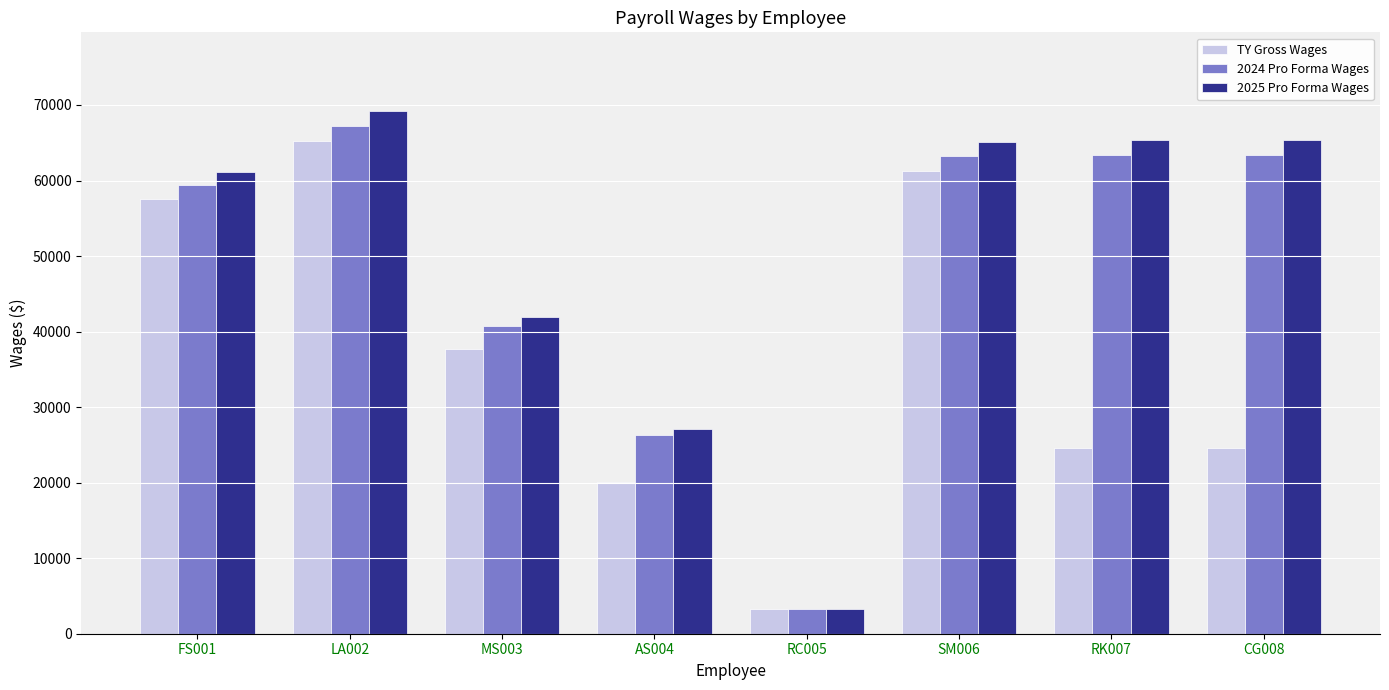

The 2025 Pro Forma Wages series shows 41944.0 at MS003. True or false?

True